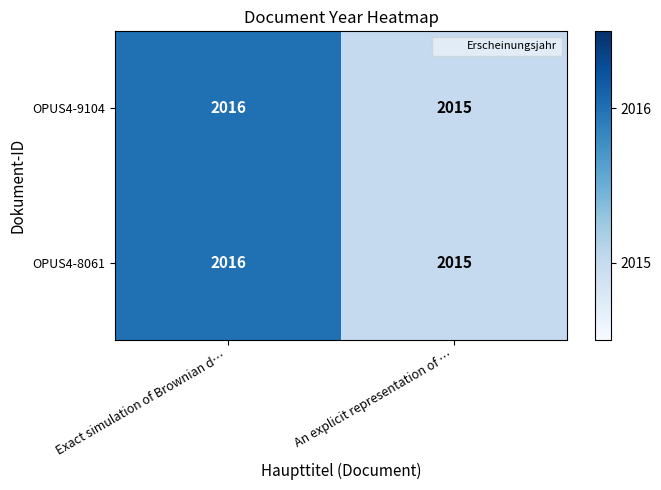

At which category does the chart reach its peak across all series?

Exact simulation of Brownian d…